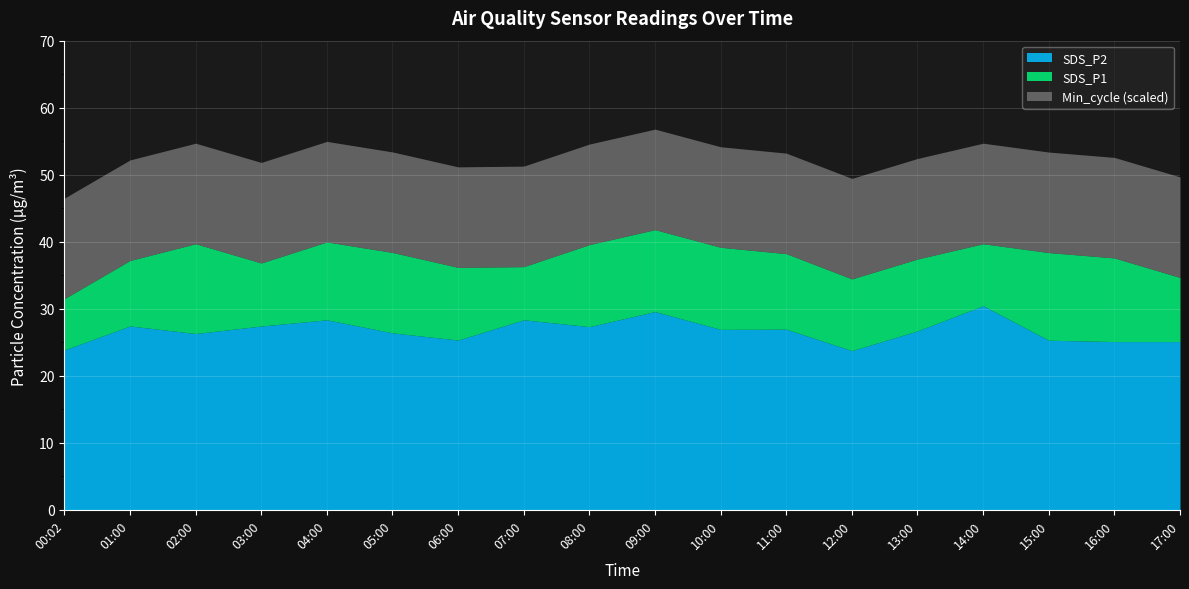

The value of SDS_P2 at 02:00 is 26.3. True or false?

True